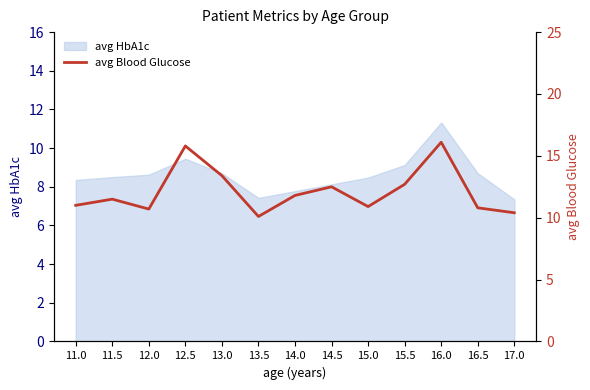

Between 15.0 and 16.5, which is larger?

15.0